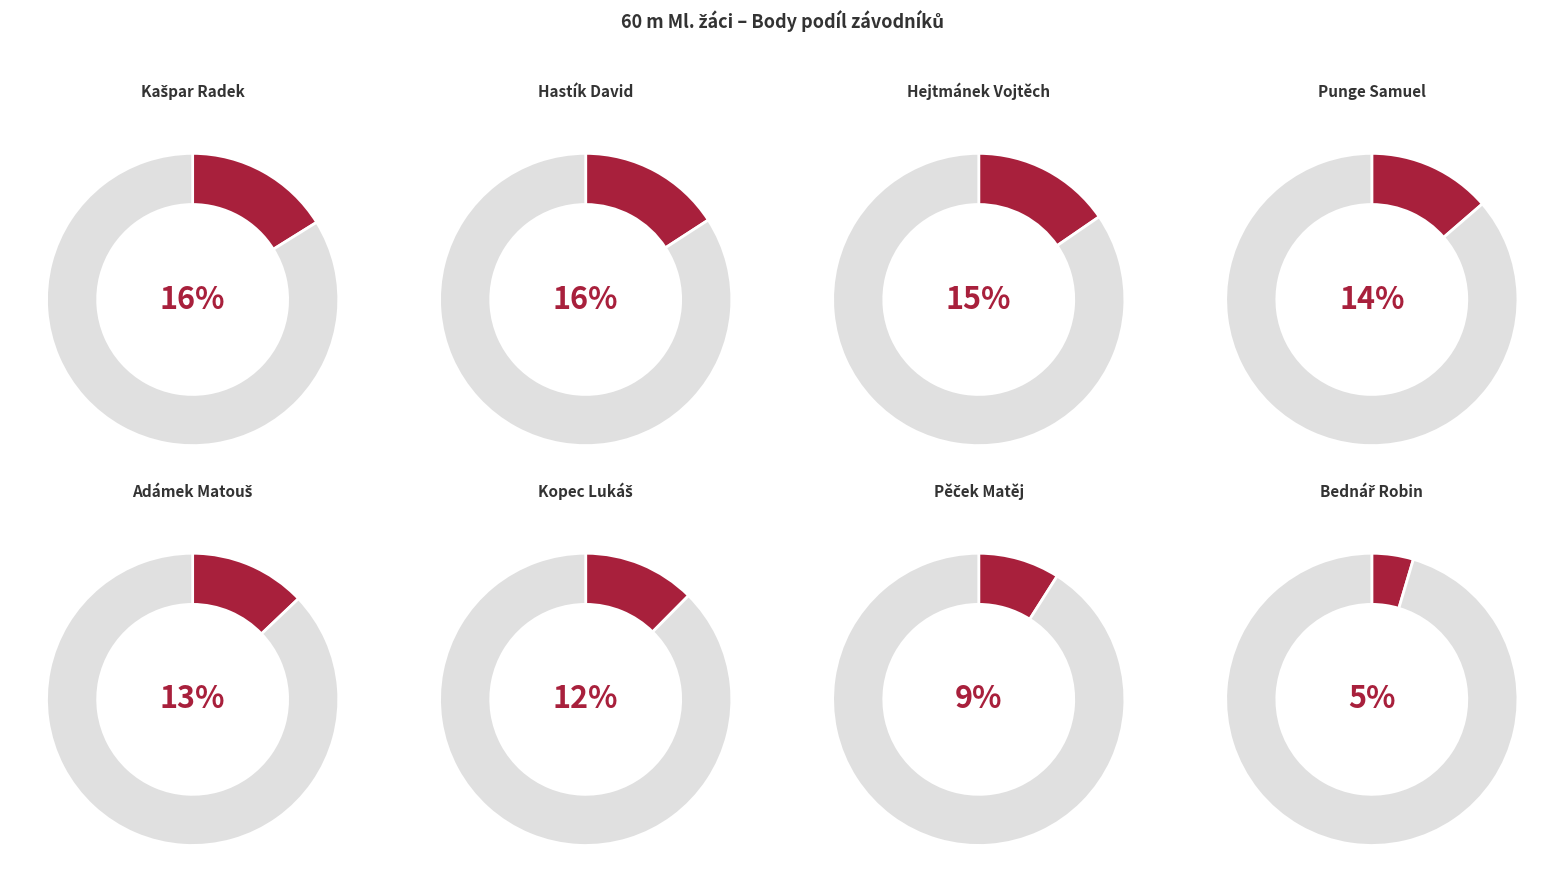

True or false: Hastík David accounts for 16% of the total.

True